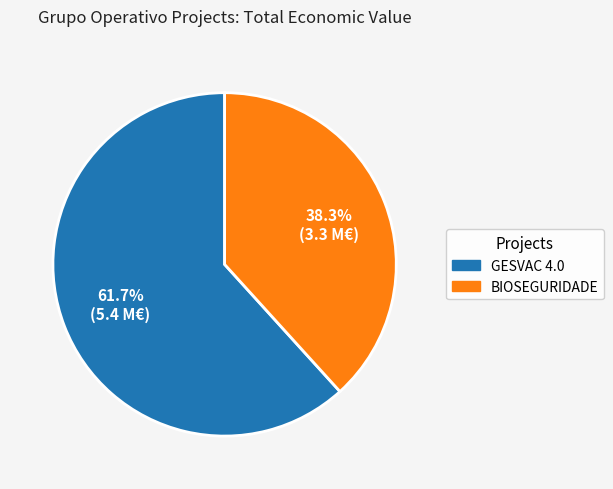

What is the largest slice in the pie chart?

GESVAC 4.0